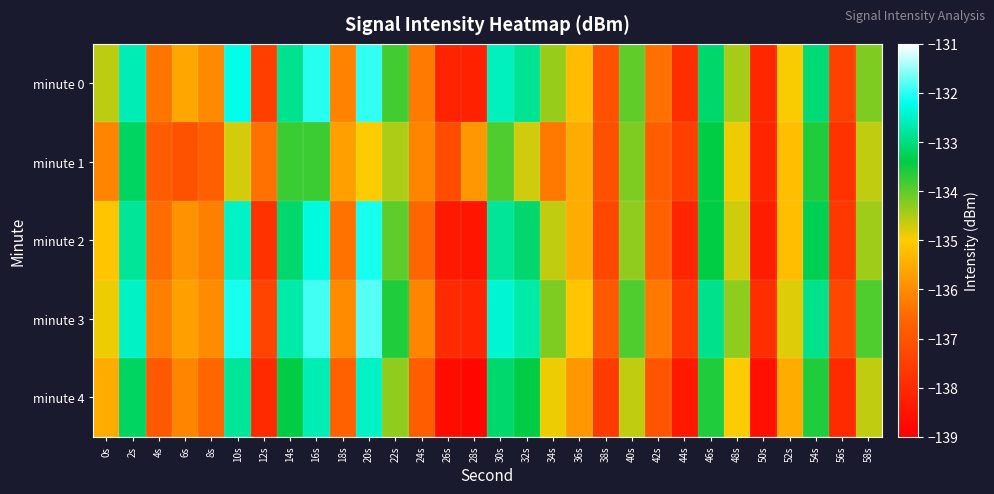

What is the spread (max minus min) of values at 22s?

0.9